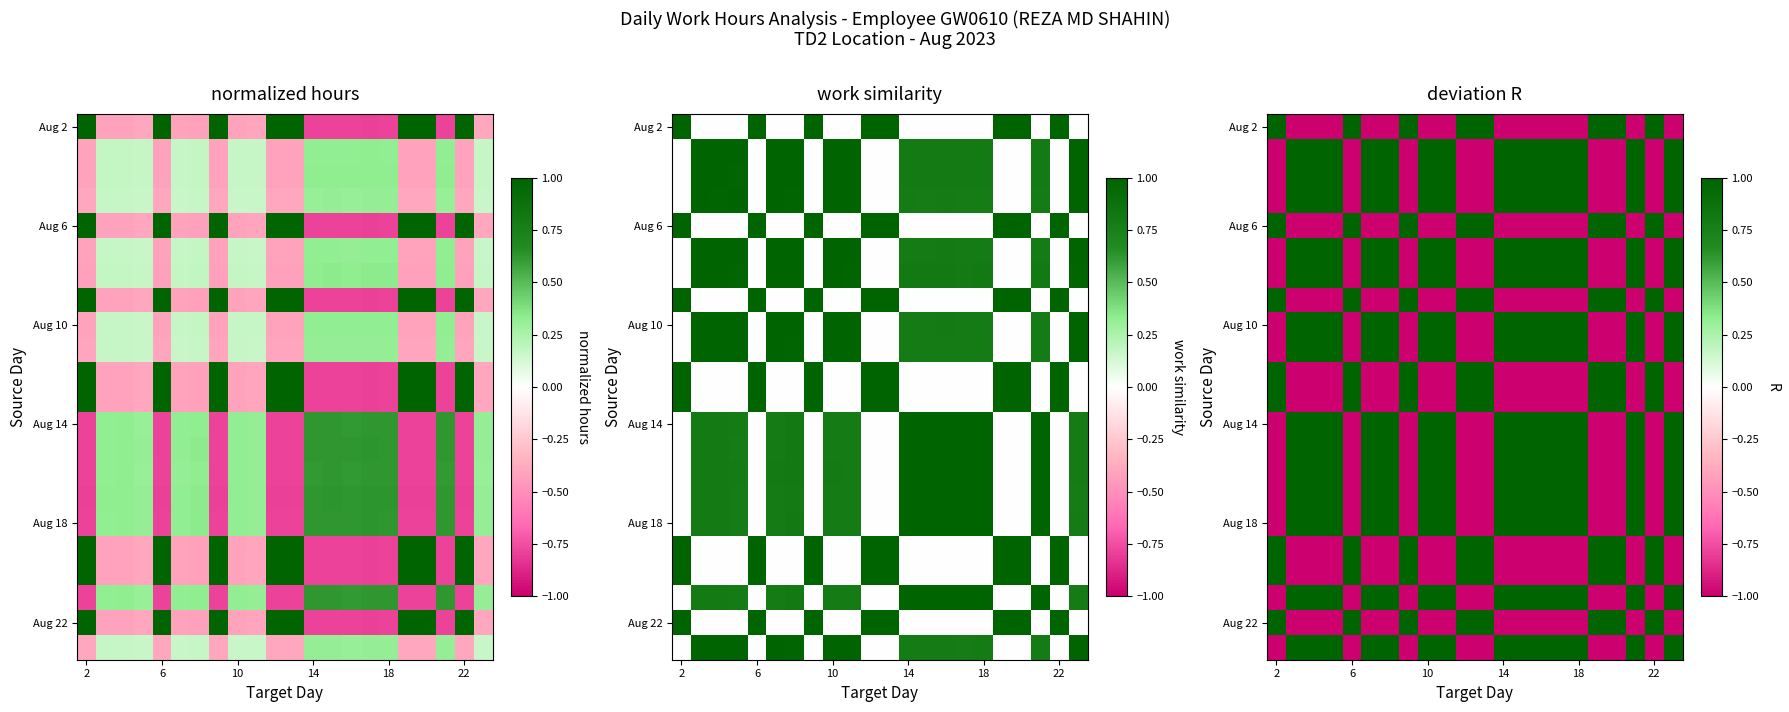

What is the difference between the highest and lowest values at 19?

2.0